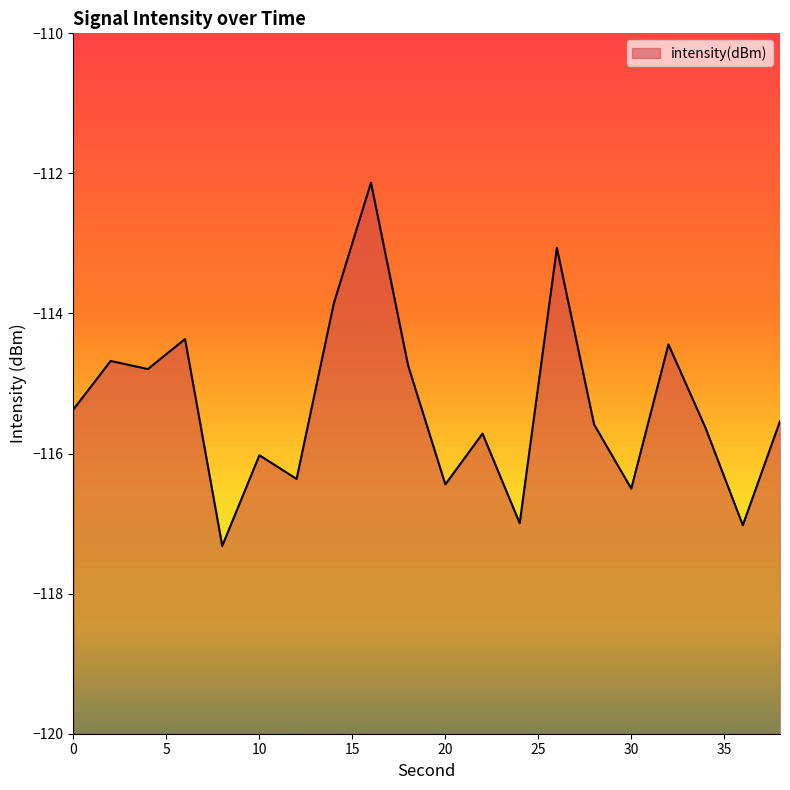

What is the change in value from 8 to 18?

+2.6